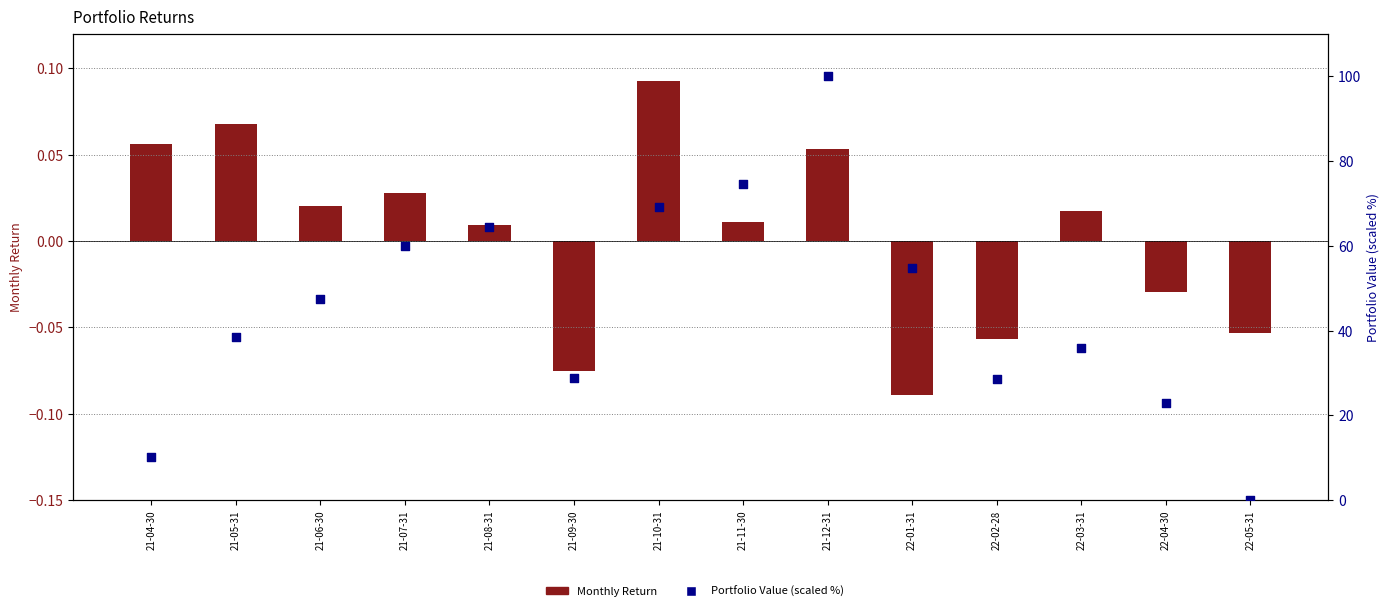

Which series has the largest total across all categories?

Portfolio Value (scaled %)